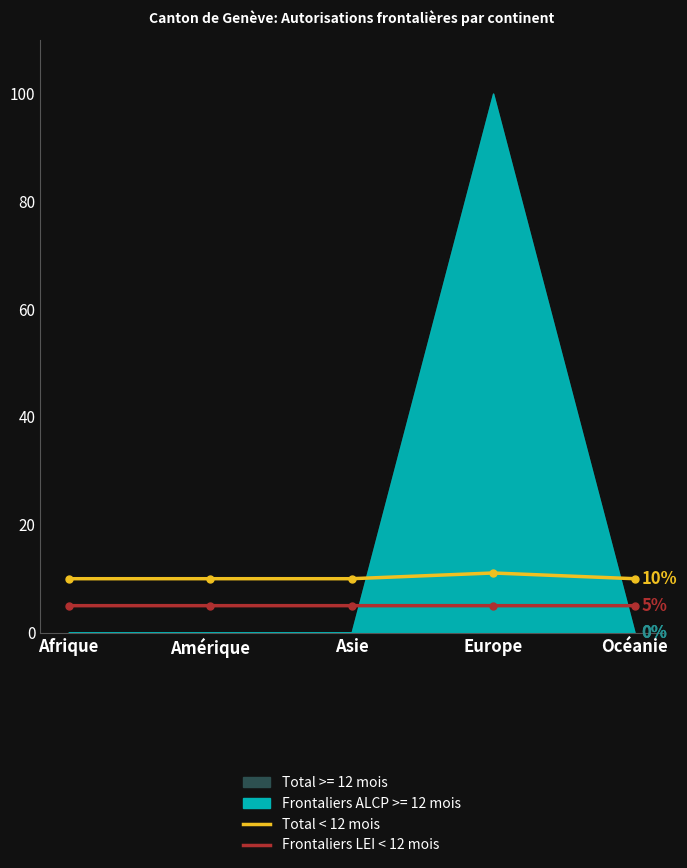

True or false: Frontaliers/-ères LEI < 12 mois has more than 1 points higher than both neighbors.

False